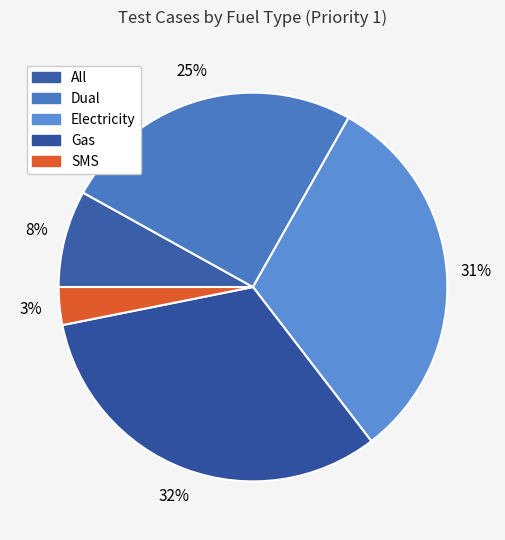

How many segments does this pie chart have?

5